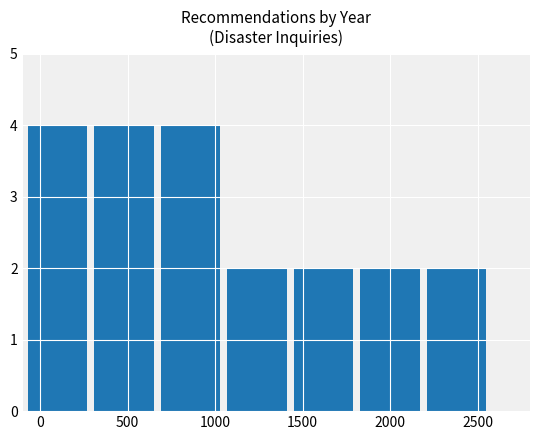

What is the value of the 3rd bar from the left?

4